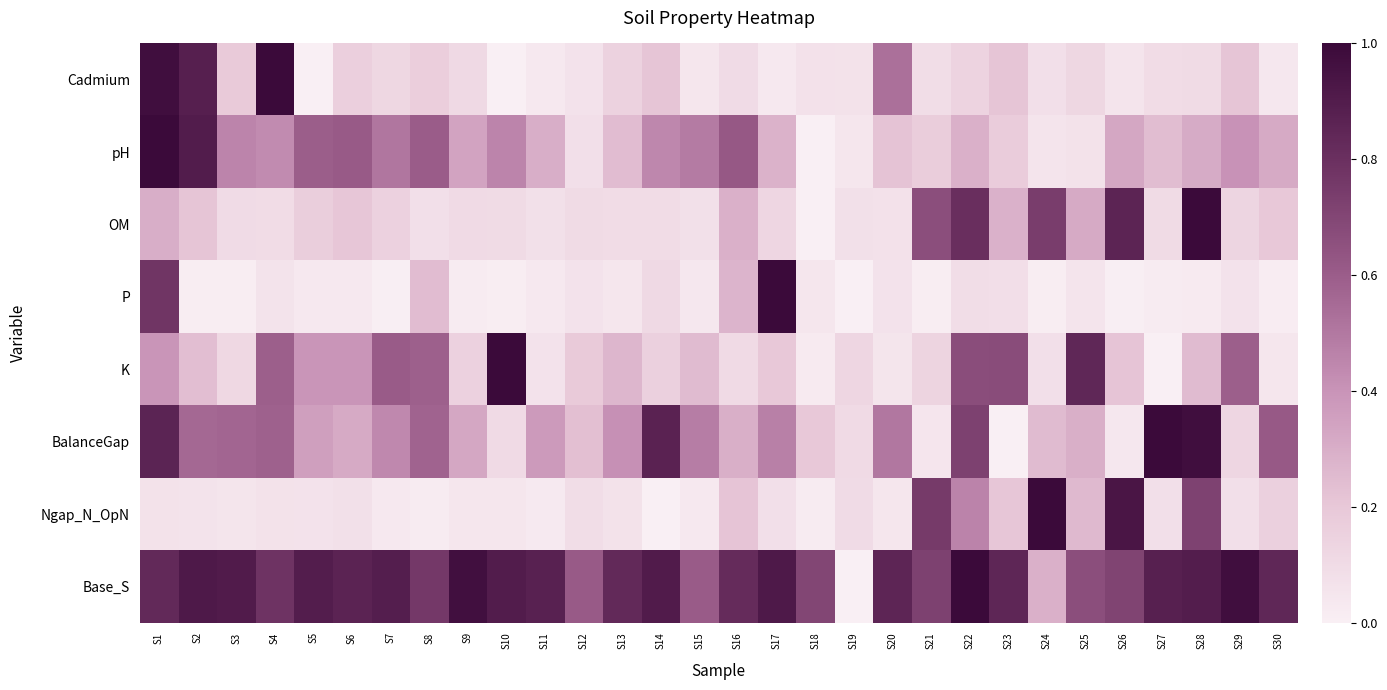

Reading left to right, what are all the values shown in this chart?

Cadmium: S1=1.0	S2=0.9	S3=0.2	S4=1.0	S5=0.0	S6=0.2	S7=0.1	S8=0.2	S9=0.1	S10=0.0	S11=0.0	S12=0.1	S13=0.1	S14=0.2	S15=0.0	S16=0.1	S17=0.0	S18=0.1	S19=0.1	S20=0.5	S21=0.1	S22=0.1	S23=0.2	S24=0.1	S25=0.1	S26=0.1	S27=0.1	S28=0.1	S29=0.2	S30=0.0
pH: S1=1.0	S2=0.9	S3=0.5	S4=0.4	S5=0.6	S6=0.6	S7=0.5	S8=0.6	S9=0.3	S10=0.5	S11=0.3	S12=0.1	S13=0.2	S14=0.4	S15=0.5	S16=0.6	S17=0.3	S18=0.0	S19=0.0	S20=0.2	S21=0.2	S22=0.3	S23=0.2	S24=0.1	S25=0.1	S26=0.3	S27=0.2	S28=0.3	S29=0.4	S30=0.3
OM: S1=0.3	S2=0.2	S3=0.1	S4=0.1	S5=0.2	S6=0.2	S7=0.1	S8=0.1	S9=0.1	S10=0.1	S11=0.1	S12=0.1	S13=0.1	S14=0.1	S15=0.1	S16=0.3	S17=0.1	S18=0.0	S19=0.1	S20=0.1	S21=0.7	S22=0.8	S23=0.3	S24=0.7	S25=0.3	S26=0.9	S27=0.1	S28=1.0	S29=0.1	S30=0.2
P: S1=0.8	S2=0.0	S3=0.0	S4=0.1	S5=0.0	S6=0.0	S7=0.0	S8=0.2	S9=0.0	S10=0.0	S11=0.0	S12=0.1	S13=0.0	S14=0.1	S15=0.0	S16=0.3	S17=1.0	S18=0.0	S19=0.0	S20=0.1	S21=0.0	S22=0.1	S23=0.1	S24=0.0	S25=0.1	S26=0.0	S27=0.0	S28=0.0	S29=0.1	S30=0.0
K: S1=0.4	S2=0.2	S3=0.1	S4=0.6	S5=0.4	S6=0.4	S7=0.6	S8=0.6	S9=0.1	S10=1.0	S11=0.1	S12=0.2	S13=0.3	S14=0.2	S15=0.2	S16=0.1	S17=0.2	S18=0.0	S19=0.1	S20=0.1	S21=0.1	S22=0.7	S23=0.7	S24=0.1	S25=0.8	S26=0.2	S27=0.0	S28=0.2	S29=0.6	S30=0.0
BalanceGap: S1=0.9	S2=0.6	S3=0.6	S4=0.6	S5=0.4	S6=0.3	S7=0.4	S8=0.6	S9=0.3	S10=0.1	S11=0.4	S12=0.2	S13=0.4	S14=0.9	S15=0.5	S16=0.3	S17=0.5	S18=0.2	S19=0.1	S20=0.5	S21=0.0	S22=0.7	S23=0.0	S24=0.2	S25=0.3	S26=0.0	S27=1.0	S28=1.0	S29=0.1	S30=0.6
Ngap_N_OpN: S1=0.1	S2=0.1	S3=0.1	S4=0.1	S5=0.1	S6=0.1	S7=0.0	S8=0.0	S9=0.0	S10=0.0	S11=0.0	S12=0.1	S13=0.1	S14=0.0	S15=0.0	S16=0.2	S17=0.1	S18=0.0	S19=0.1	S20=0.0	S21=0.8	S22=0.5	S23=0.2	S24=1.0	S25=0.3	S26=0.9	S27=0.1	S28=0.7	S29=0.1	S30=0.2
Base_S: S1=0.8	S2=0.9	S3=0.9	S4=0.8	S5=0.9	S6=0.9	S7=0.9	S8=0.8	S9=1.0	S10=0.9	S11=0.9	S12=0.6	S13=0.8	S14=0.9	S15=0.6	S16=0.8	S17=0.9	S18=0.7	S19=0.0	S20=0.9	S21=0.7	S22=1.0	S23=0.9	S24=0.3	S25=0.7	S26=0.7	S27=0.9	S28=0.9	S29=1.0	S30=0.8